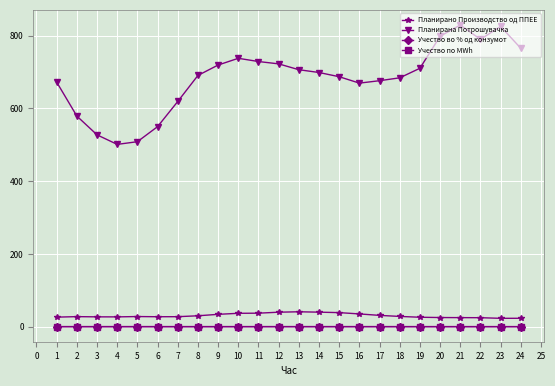

True or false: Планирана Потрошувачка has more than 1 points higher than both neighbors.

True